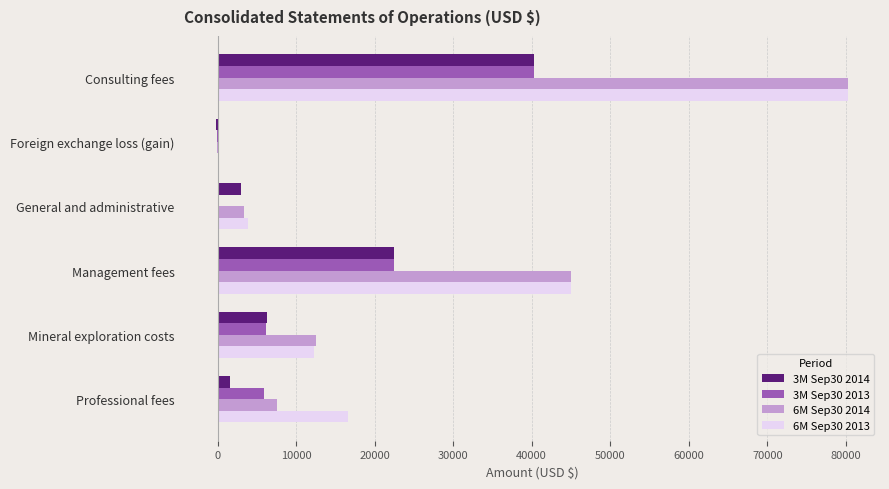

Which category has the highest value across all series?

Consulting fees